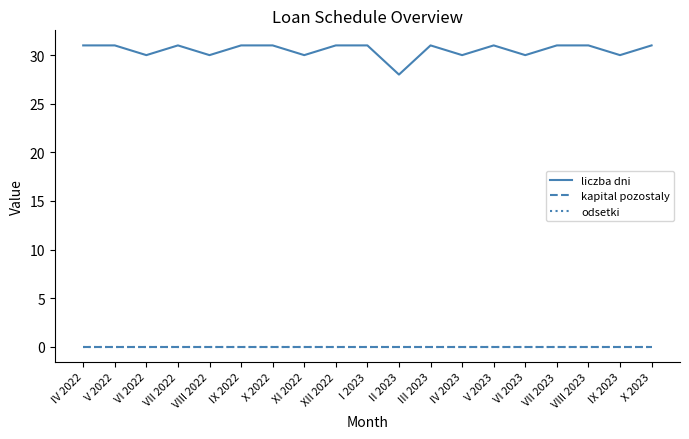

The value of kapital pozostaly at IV 2023 is 0. True or false?

True